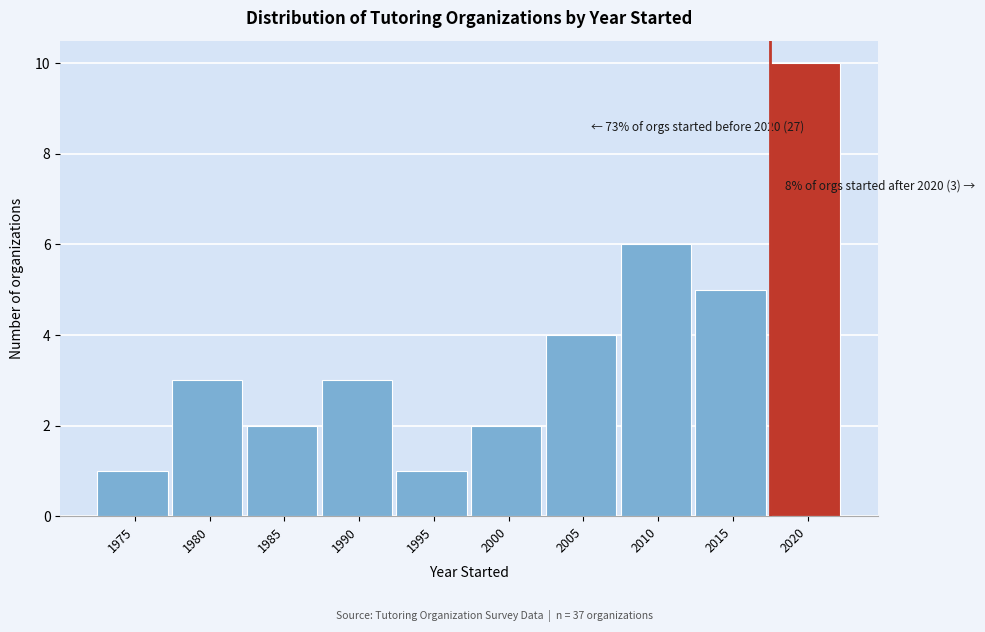

Reading left to right, list all the values displayed in this chart.

1975=1	1980=3	1985=2	1990=3	1995=1	2000=2	2005=4	2010=6	2015=5	2020=10